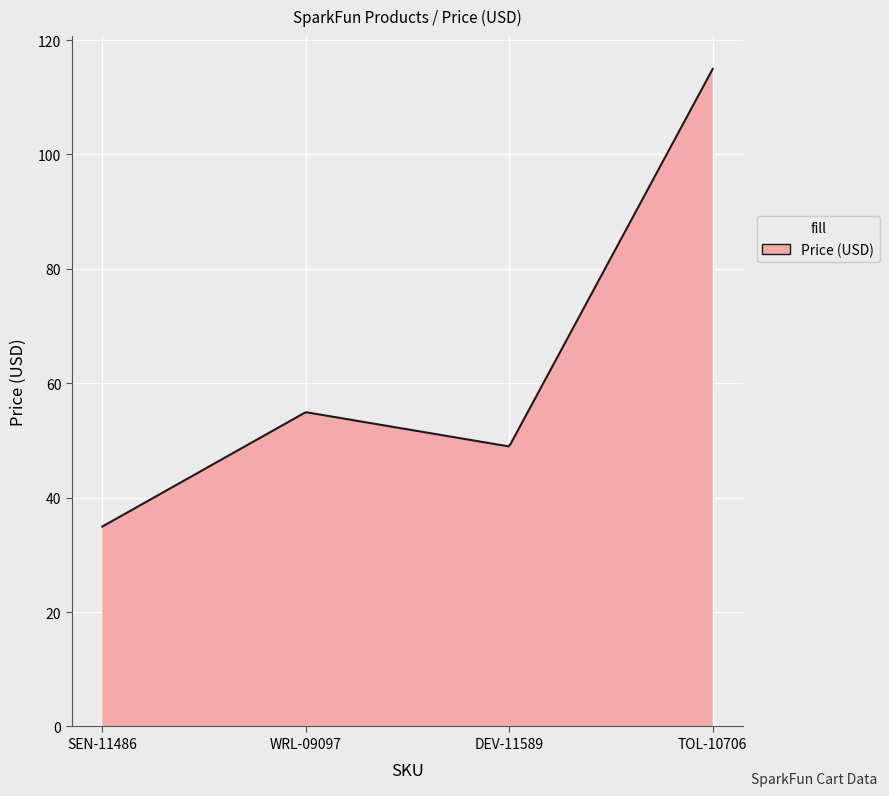

What is the maximum value shown in the chart?

115.0